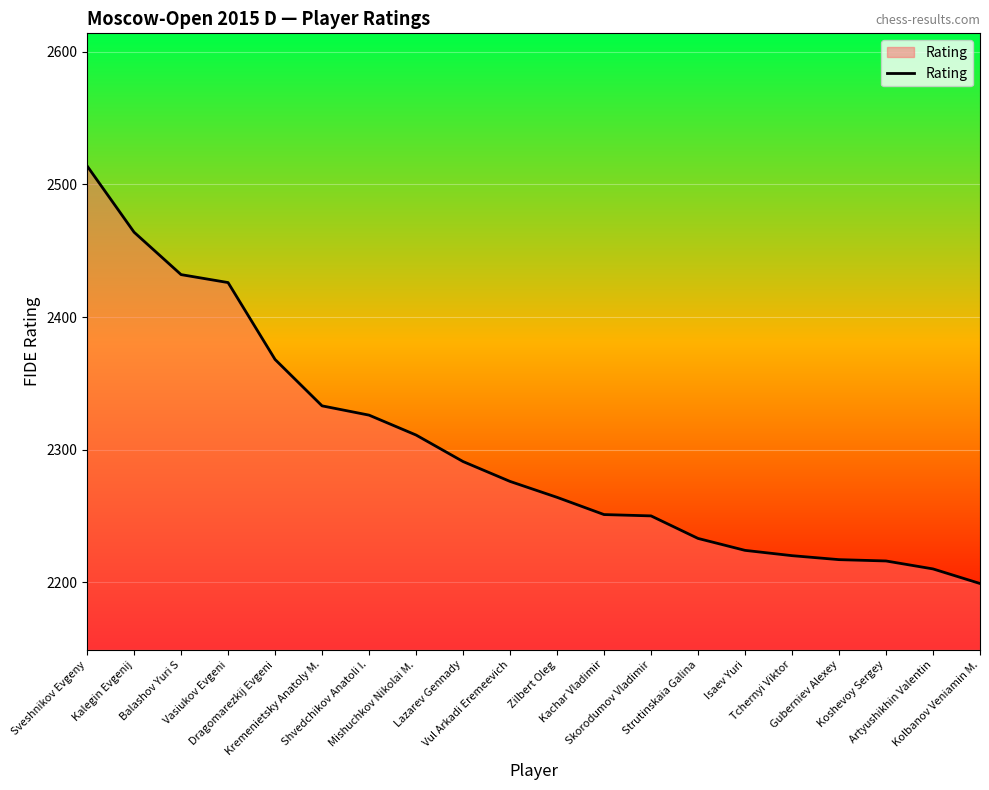

What is the smallest value displayed?

2199